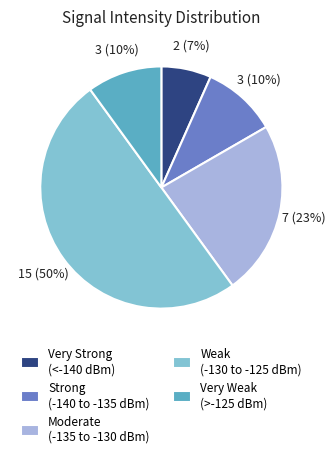

Does Very Strong (<-140 dBm) account for over 50% of the chart?

No